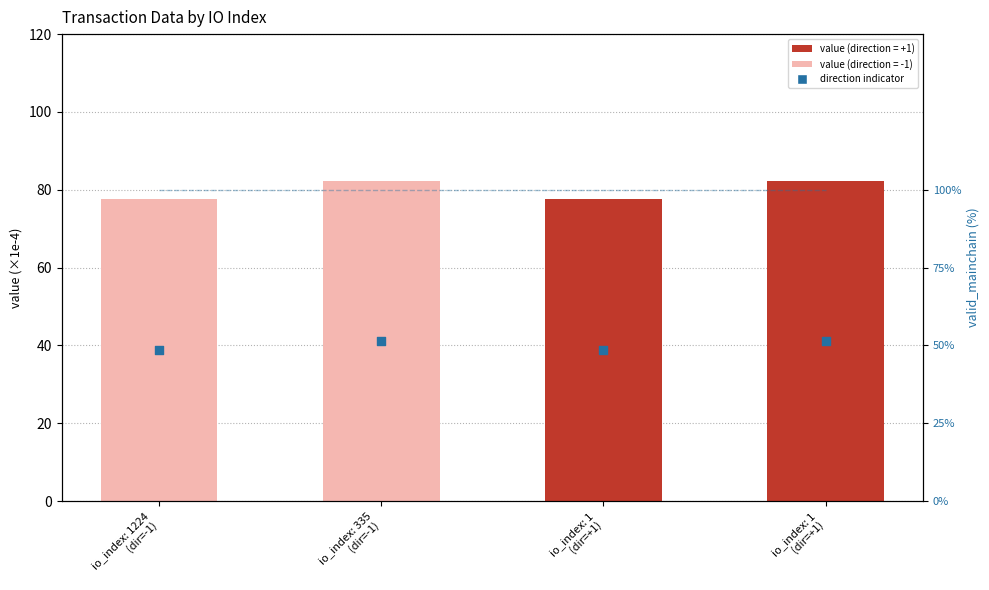

What is the total value across all series at io_index: 1
(dir=+1)?

116.3